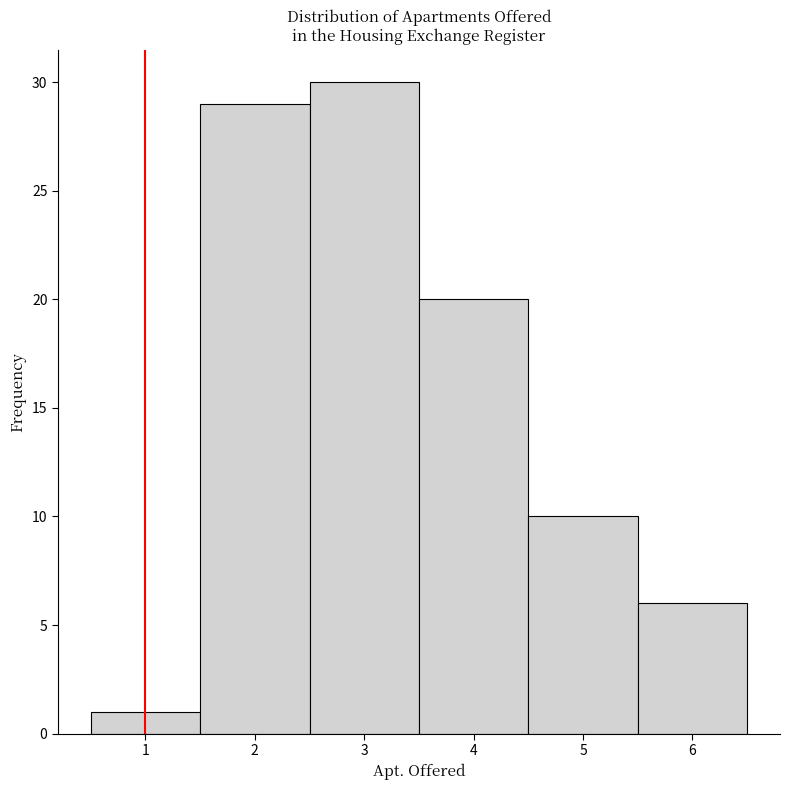

Reading left to right, list every bar in this chart as the range it spans on the x-axis followed by its height. The values are not printed on the chart, so give them approximately, as read against the axis.

0.5 to 1.5: 1
1.5 to 2.5: 29
2.5 to 3.5: 30
3.5 to 4.5: 20
4.5 to 5.5: 10
5.5 to 6.5: 6